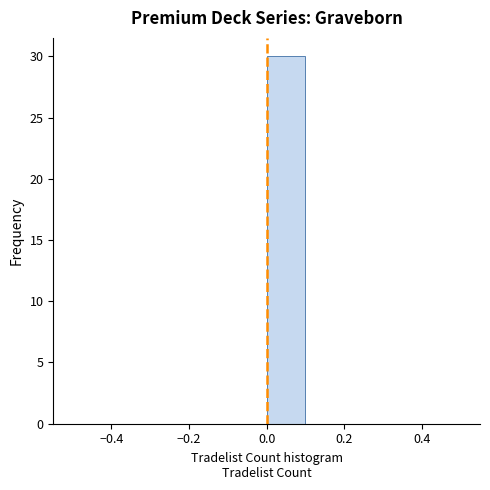

Reading left to right, list every bar in this chart as the range it spans on the x-axis followed by its height. The values are not printed on the chart, so give them approximately, as read against the axis.

-0.5 to -0.4: 0
-0.4 to -0.3: 0
-0.3 to -0.2: 0
-0.2 to -0.1: 0
-0.1 to 0.0: 0
0.0 to 0.1: 30
0.1 to 0.2: 0
0.2 to 0.3: 0
0.3 to 0.4: 0
0.4 to 0.5: 0